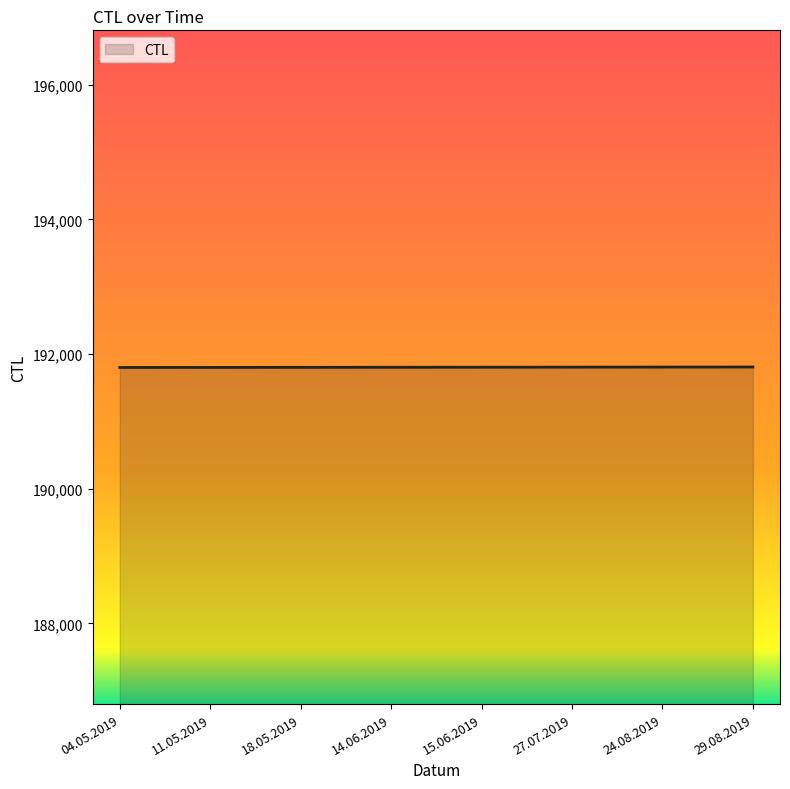

What is the difference between the maximum and minimum values?

7